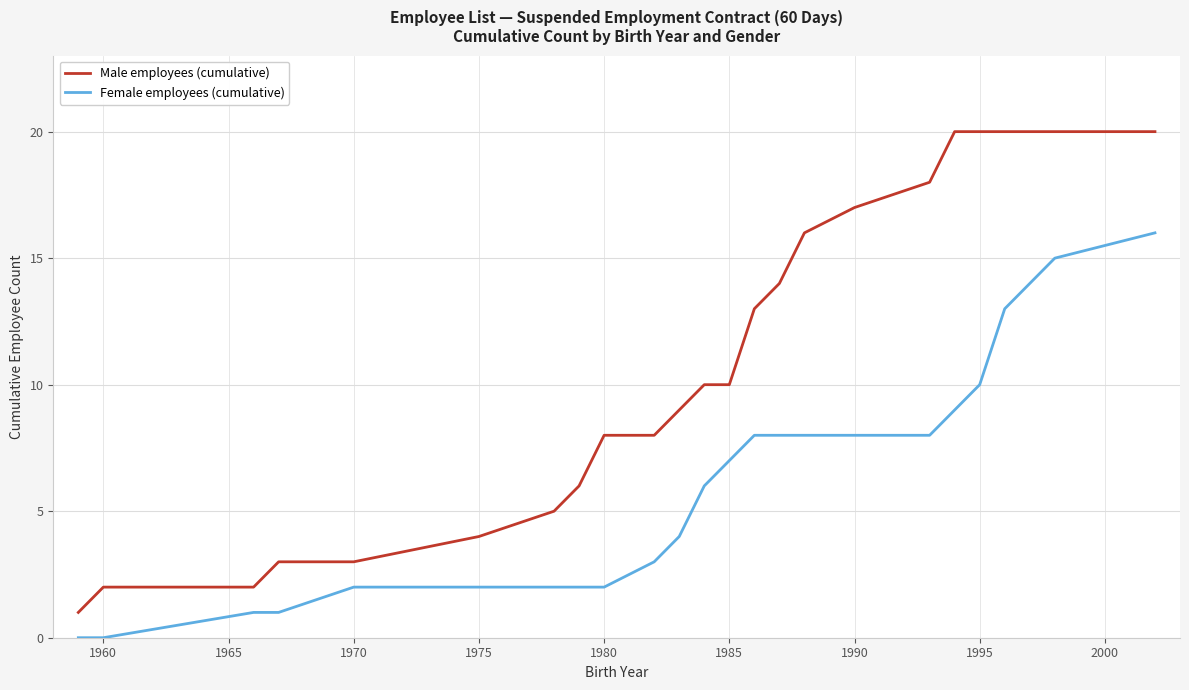

Reading right to left, what are all the values shown in this chart?

Male employees (cumulative): 20	20	20	20	20	20	18	17	16	14	13	10	10	9	8	8	6	5	4	3	3	2	2	1
Female employees (cumulative): 16	15	14	13	10	9	8	8	8	8	8	7	6	4	3	2	2	2	2	2	1	1	0	0